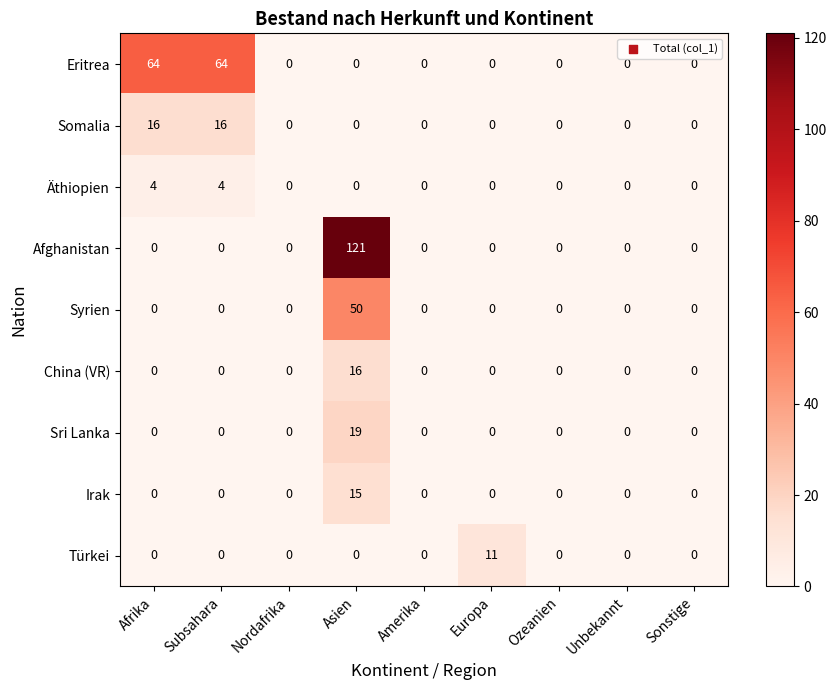

How many categories are shown in the chart?

9